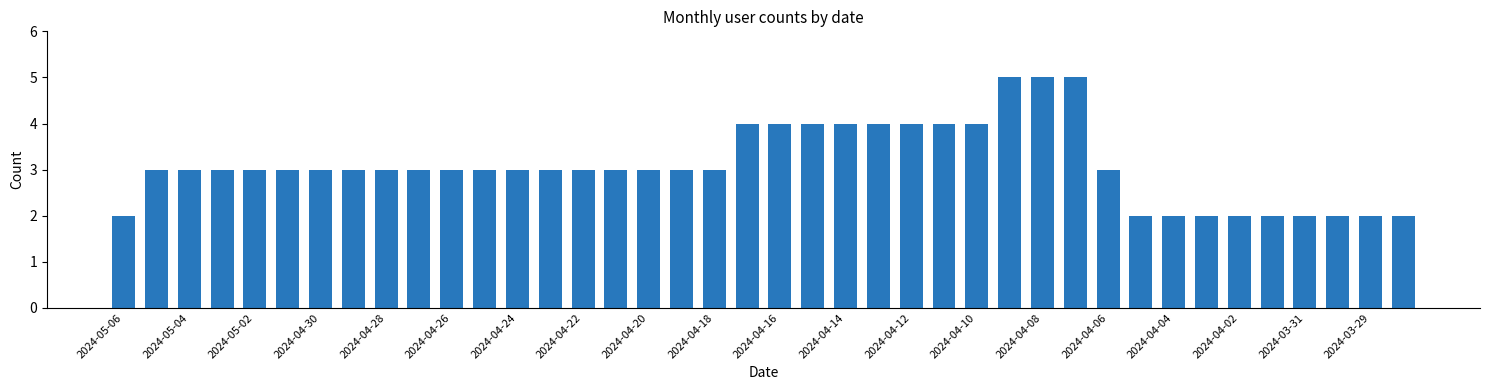

What is the greatest value displayed?

5